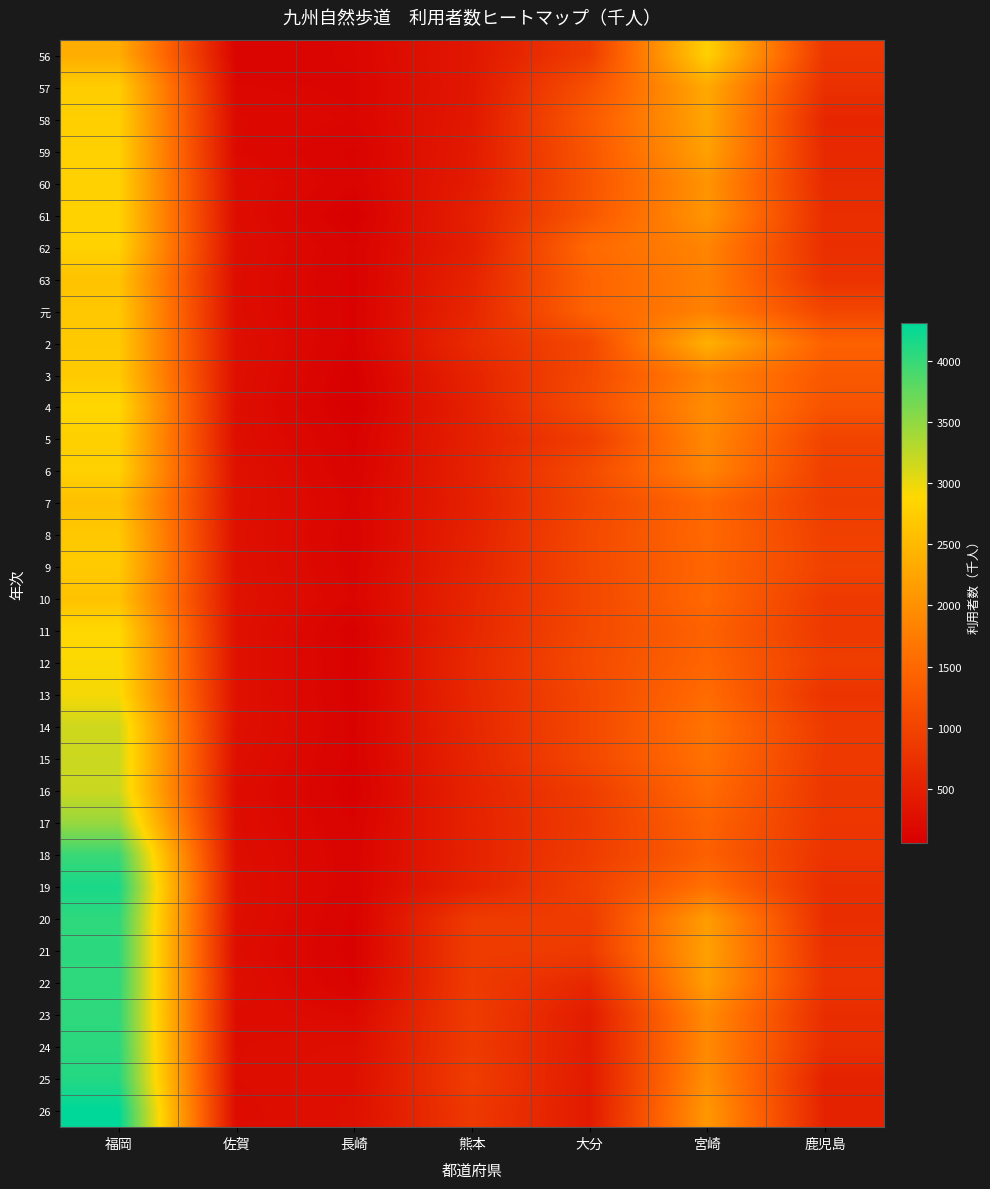

At how many categories does at least one series exceed 2342?

2